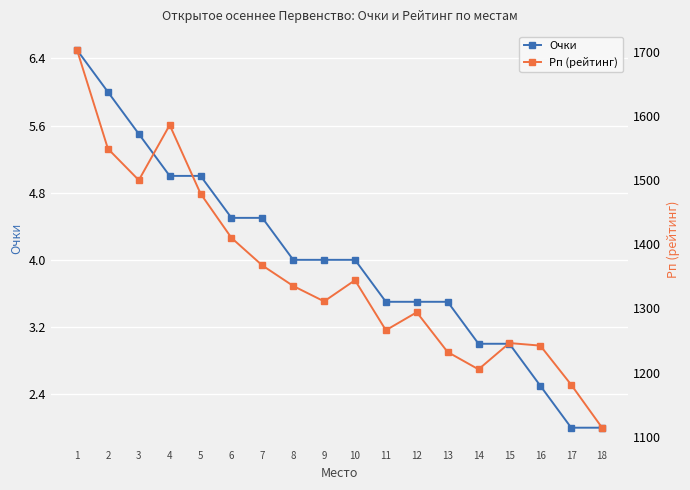

Reading left to right, list all the values displayed in this chart.

Очки: 6.5	6.0	5.5	5.0	5.0	4.5	4.5	4.0	4.0	4.0	3.5	3.5	3.5	3.0	3.0	2.5	2.0	2.0
Рп (рейтинг): 1703.0	1549.0	1500.0	1586.0	1479.0	1410.0	1367.0	1335.0	1311.0	1344.0	1266.0	1294.0	1232.0	1205.0	1246.0	1242.0	1181.0	1114.0